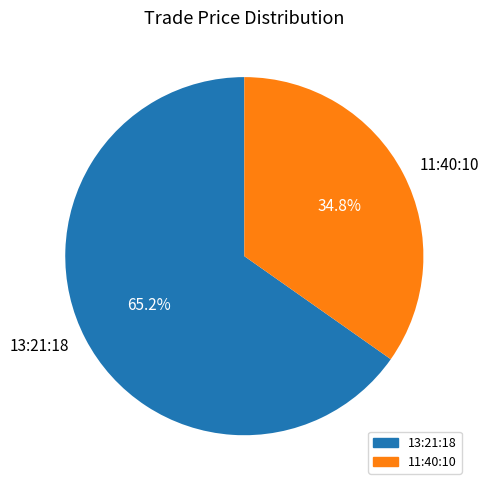

Between 11:40:10 and 13:21:18, which is larger?

13:21:18